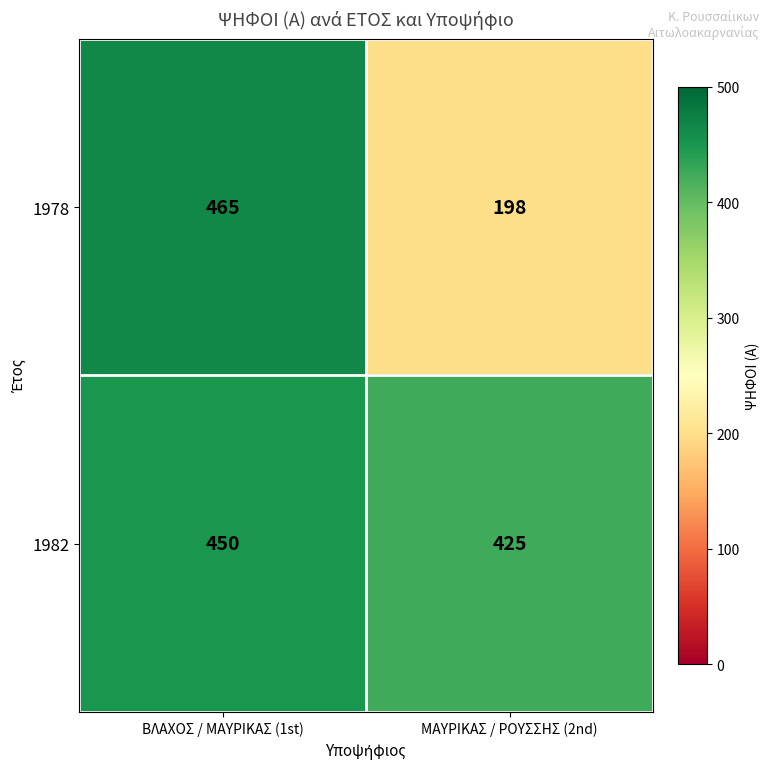

What is the approximate value of 1982 at ΒΛΑΧΟΣ / ΜΑΥΡΙΚΑΣ (1st)?

450